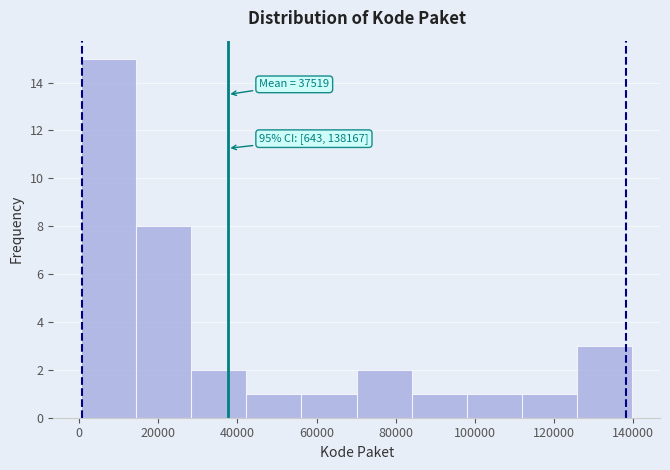

Which range on the x-axis has the tallest bar?

0 to 14000